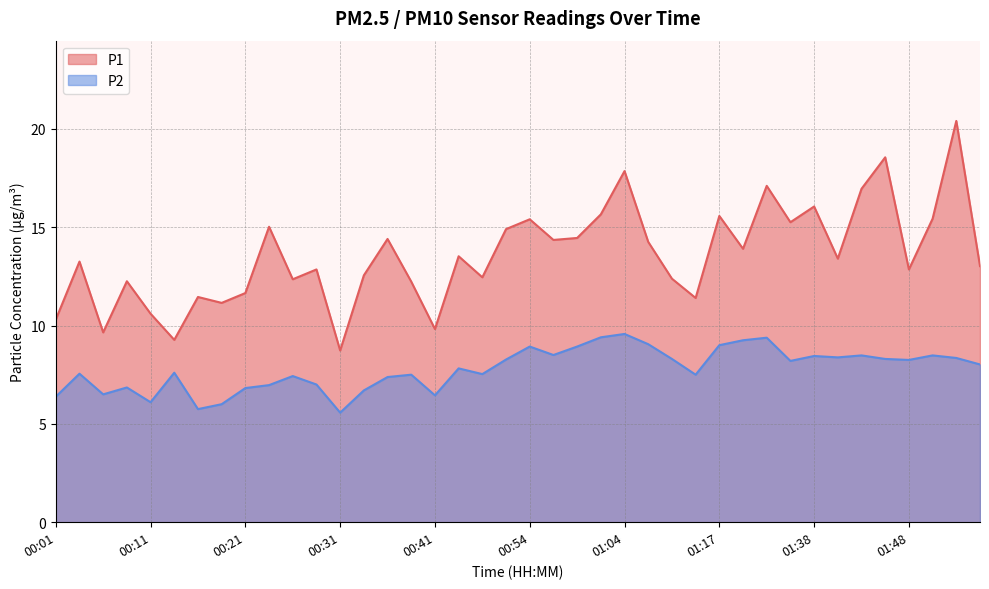

Reading left to right, what are all the values shown in this chart?

P1: 00:01=10.3	00:03=13.2	00:06=9.7	00:09=12.2	00:11=10.6	00:14=9.3	00:16=11.4	00:19=11.2	00:21=11.7	00:23=15.0	00:26=12.3	00:28=12.8	00:31=8.7	00:33=12.6	00:36=14.4	00:39=12.2	00:41=9.8	00:46=13.5	00:49=12.4	00:51=14.9	00:54=15.4	00:56=14.3	00:59=14.4	01:01=15.7	01:04=17.9	01:06=14.2	01:09=12.4	01:11=11.4	01:17=15.6	01:31=13.9	01:33=17.1	01:36=15.2	01:38=16.1	01:41=13.4	01:43=16.9	01:46=18.6	01:48=12.8	01:51=15.4	01:56=20.4	01:59=13.0
P2: 00:01=6.4	00:03=7.5	00:06=6.5	00:09=6.8	00:11=6.1	00:14=7.6	00:16=5.8	00:19=6.0	00:21=6.8	00:23=7.0	00:26=7.4	00:28=7.0	00:31=5.6	00:33=6.7	00:36=7.4	00:39=7.5	00:41=6.5	00:46=7.8	00:49=7.5	00:51=8.3	00:54=8.9	00:56=8.5	00:59=8.9	01:01=9.4	01:04=9.6	01:06=9.1	01:09=8.3	01:11=7.5	01:17=9.0	01:31=9.2	01:33=9.4	01:36=8.2	01:38=8.4	01:41=8.4	01:43=8.5	01:46=8.3	01:48=8.2	01:51=8.5	01:56=8.3	01:59=8.0